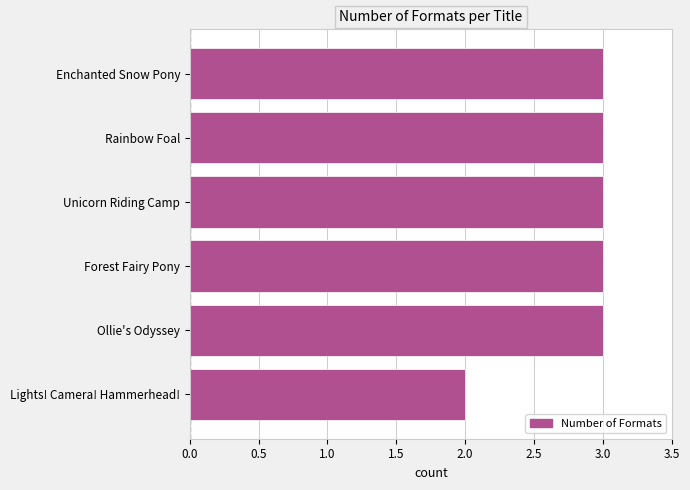

Is it true that the value at Forest Fairy Pony is 1?

False